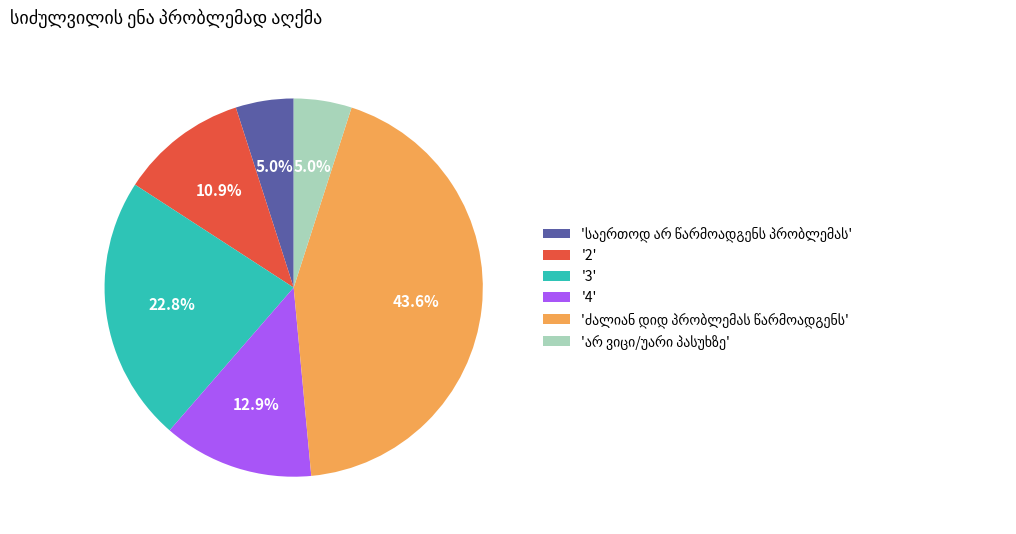

Do '2' and '4' together represent more than half of the pie?

No